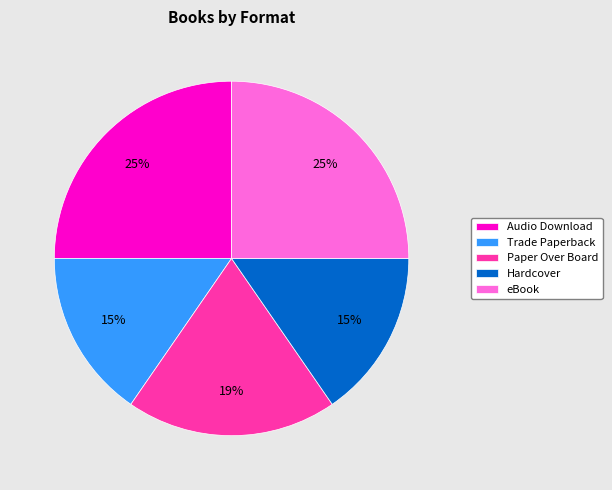

To the nearest percent, what is the difference between the Audio Download and Hardcover slice percentages?

10%